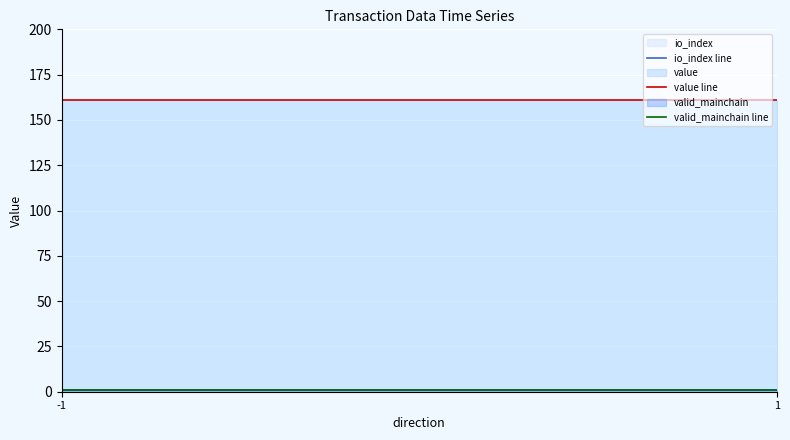

Which series changed the most between -1 and 1?

io_index line